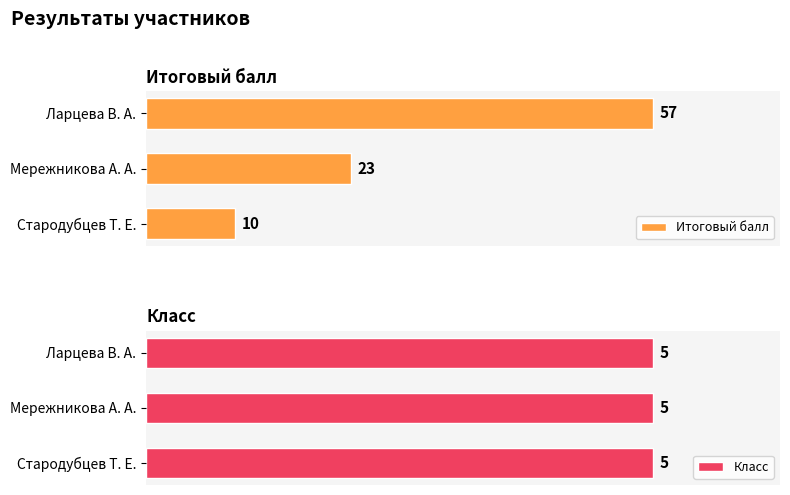

Which series has the largest range (max minus min)?

Итоговый балл